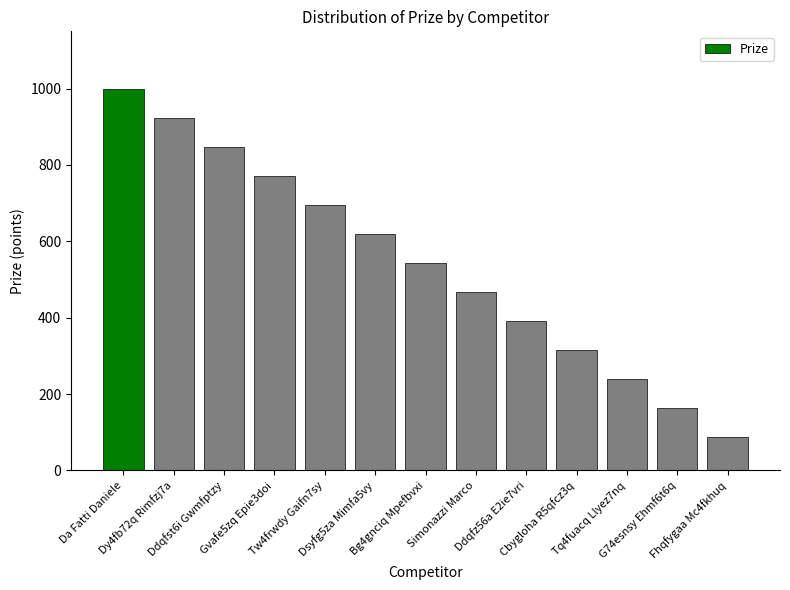

Reading right to left, transcribe all the data shown in this chart.

Fhqfygaa Mc4fkhuq=88	G74esnsy Ehmf6t6q=164	Tq4fuacq Llyez7nq=240	Cbygloha R5qfcz3q=316	Ddqfz56a E2ie7vri=392	Simonazzi Marco=468	Bg4gnciq Mpefbvxi=544	Dsyfg5za Mimfa5vy=620	Tw4frwdy Gaifn7sy=696	Gvafe5zq Epie3doi=772	Ddqfst6i Gwmfptzy=848	Dy4fb72q Rimfzj7a=924	Da Fatti Daniele=1000